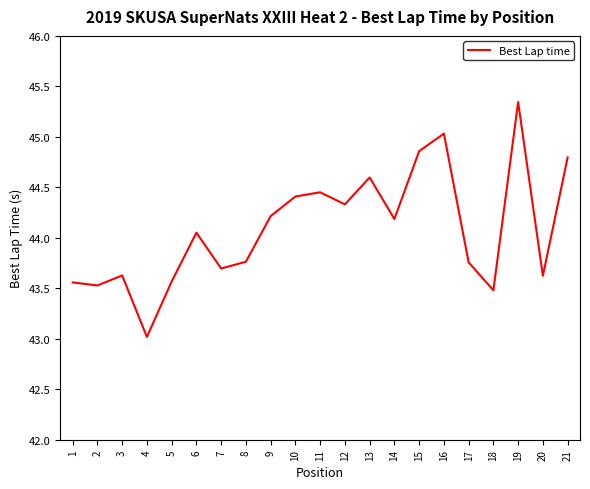

What is the change in value from 3 to 15?

+1.2